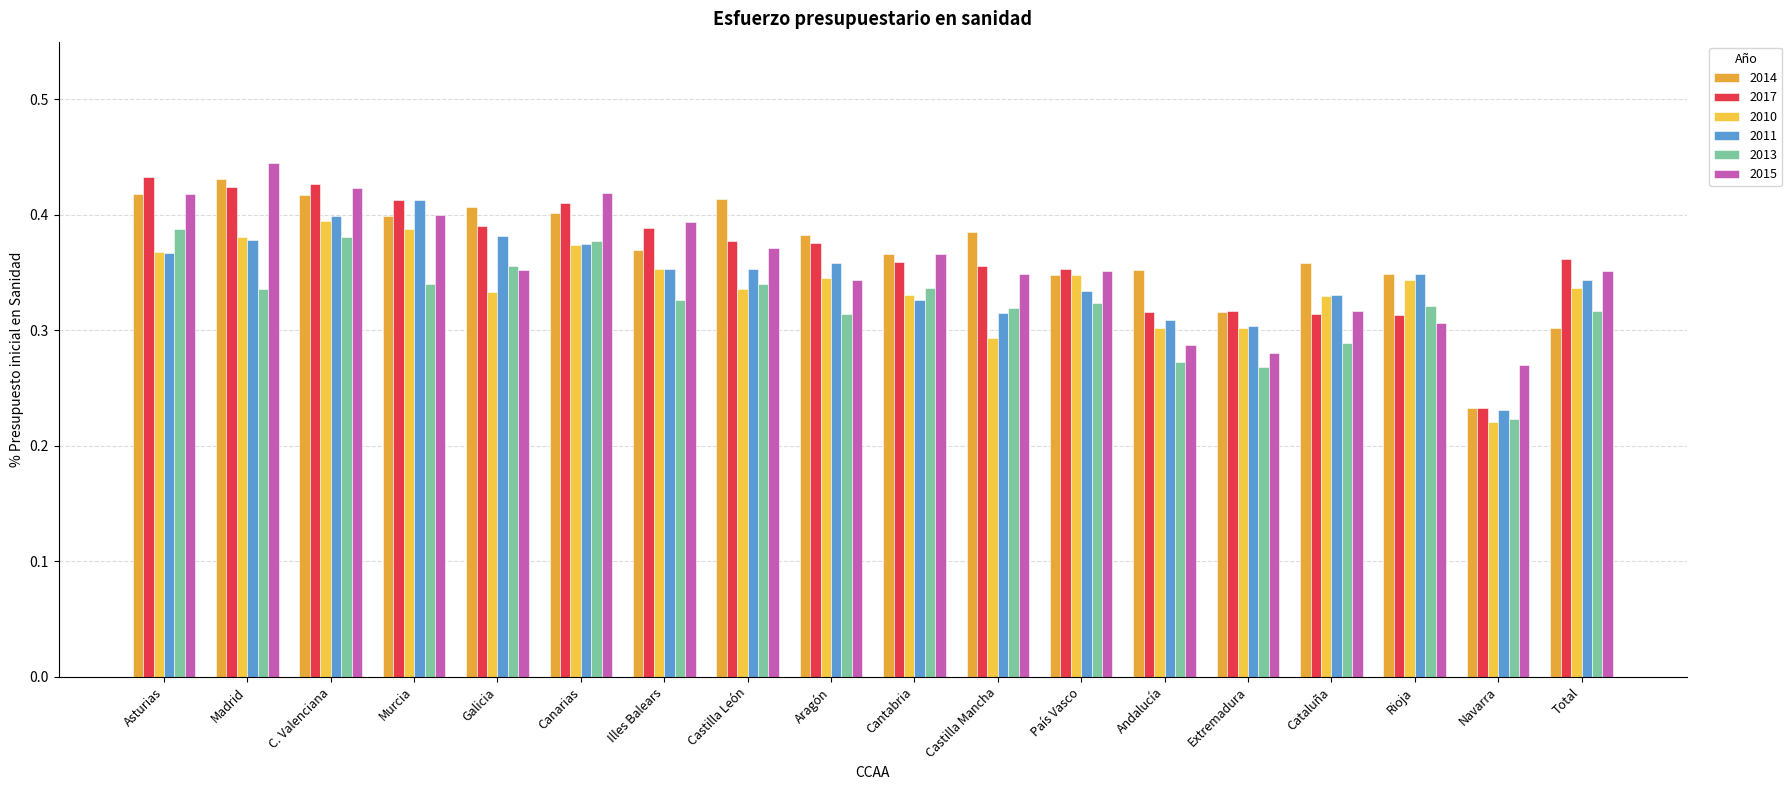

How many groups of bars are there?

18